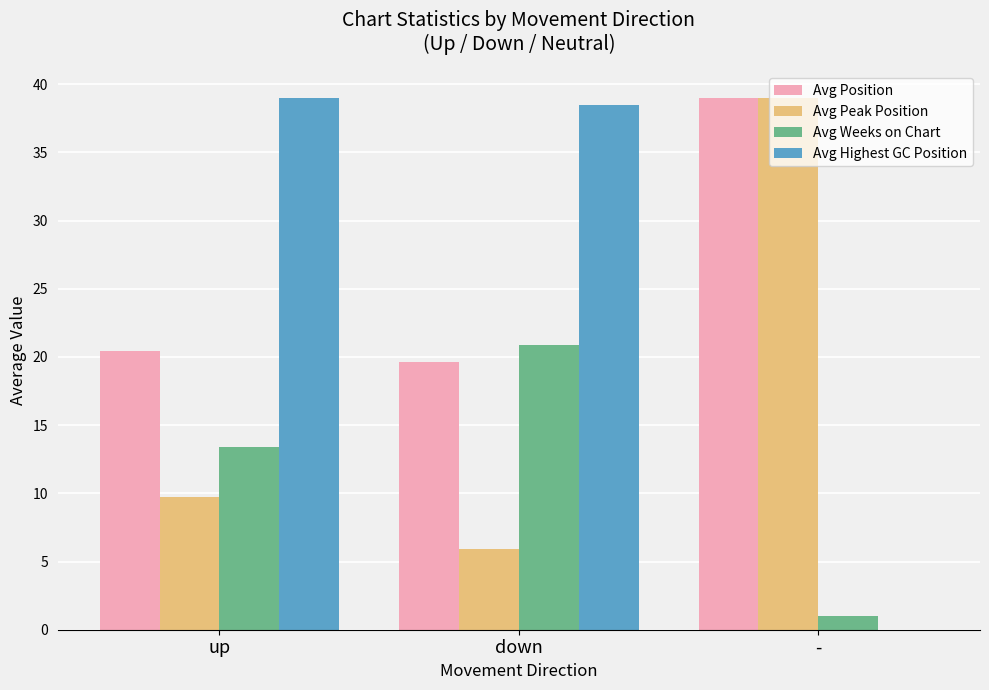

Count the number of data series in this chart.

4